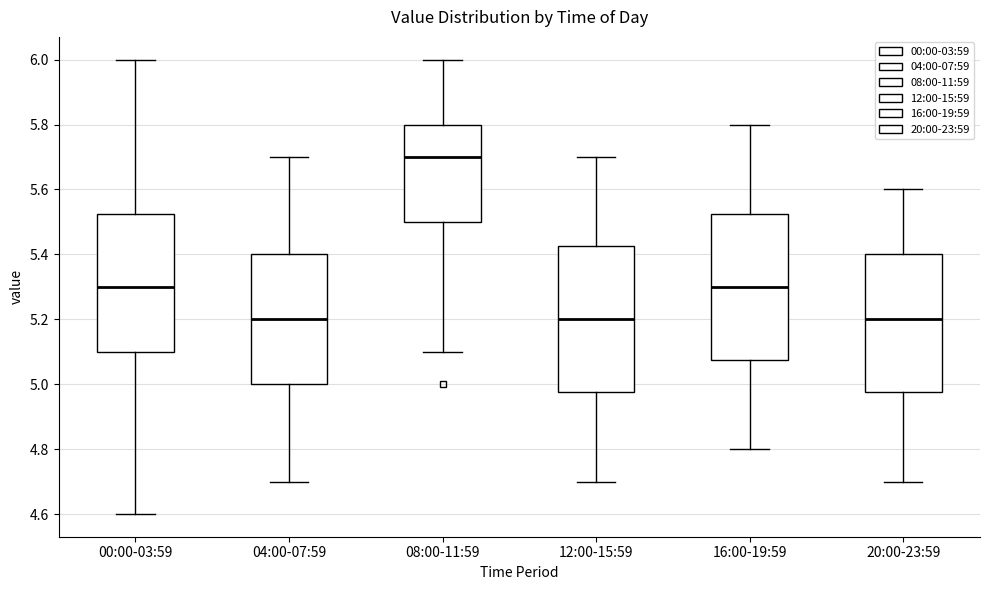

Where is the lower edge of the box for 08:00-11:59 on the y-axis? The values are not printed on the chart, so give them approximately, as read against the axis.

5.50